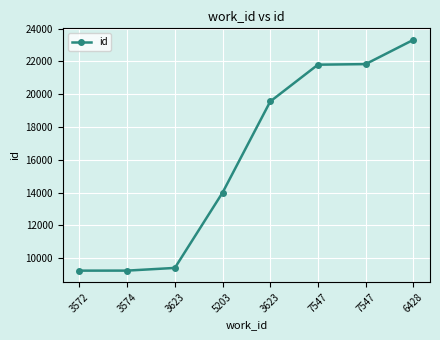

Is it true that the value at 3623 is 31943?

False